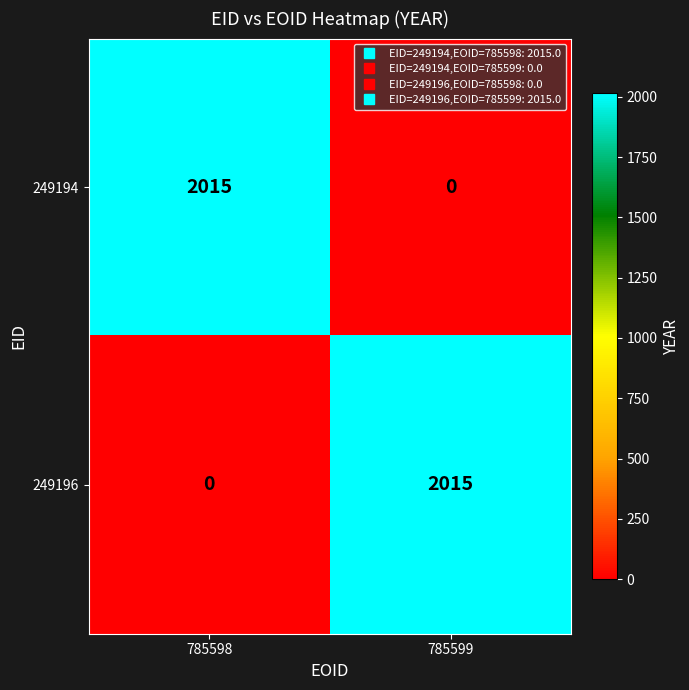

At which label is 249196 closest to 1007?

785598